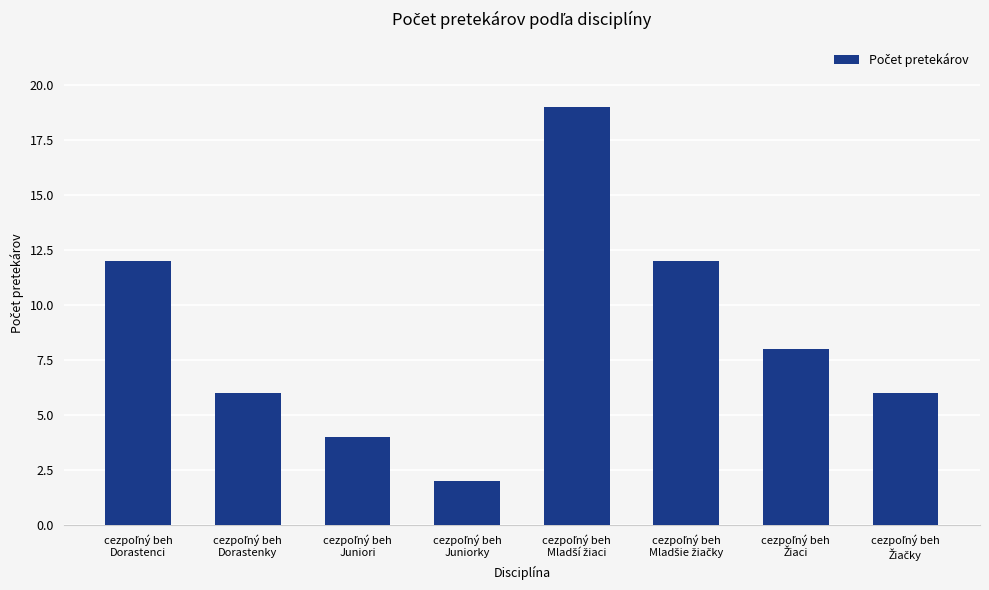

What is the maximum value shown in the chart?

19